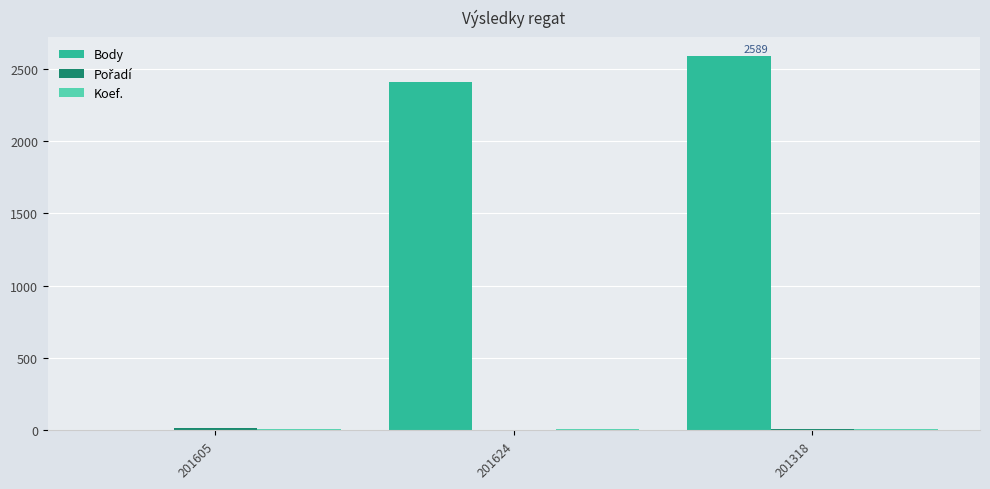

Which series has the largest total across all categories?

Body